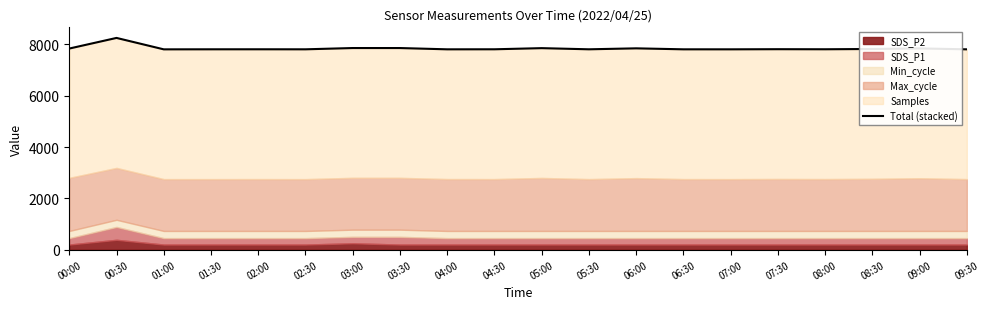

What position from the left is 06:30?

14